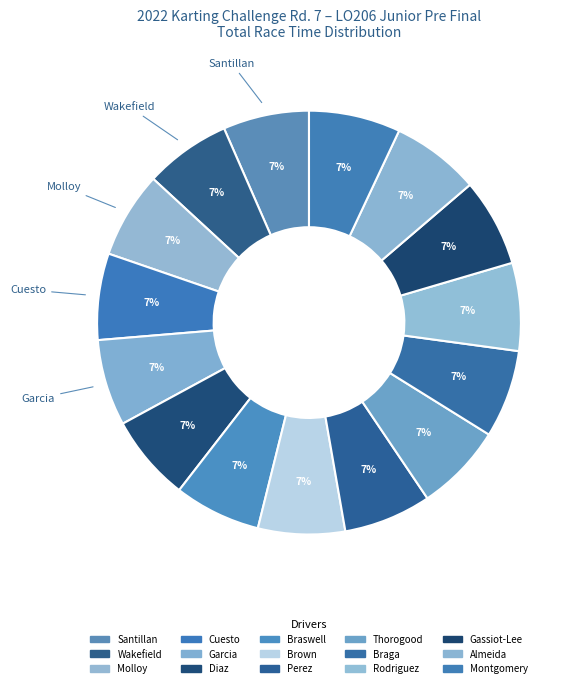

How many slices are in this pie chart?

15